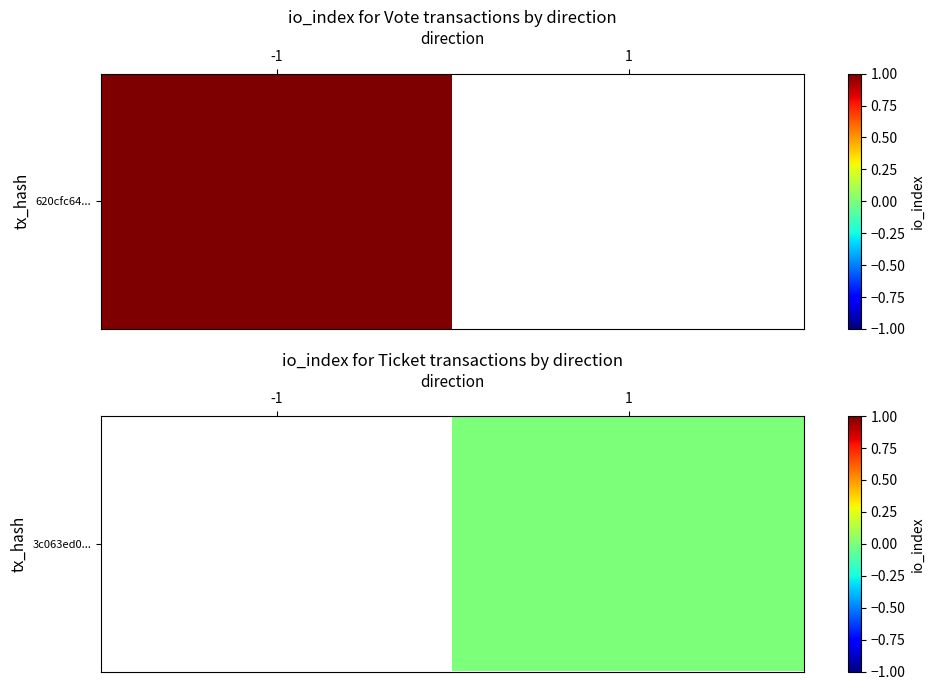

Is it true that the value at 1 is 0.0?

True